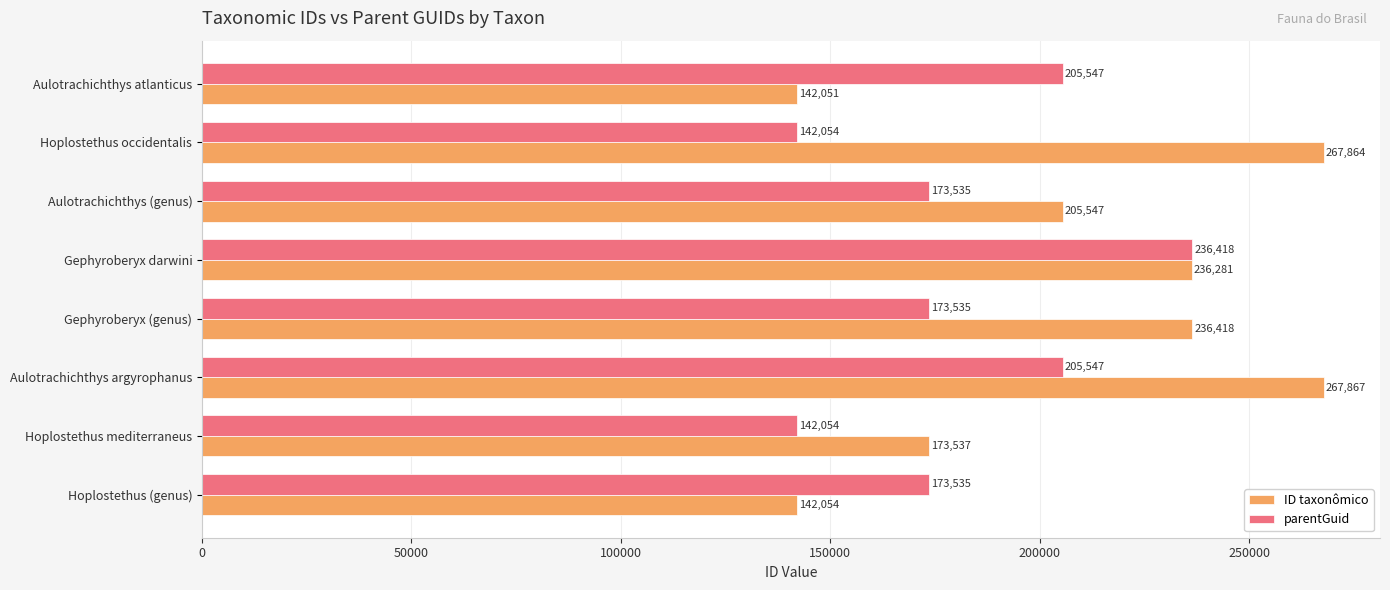

What is the difference between the parentGuid values at Gephyroberyx darwini and Hoplostethus (genus)?

62883